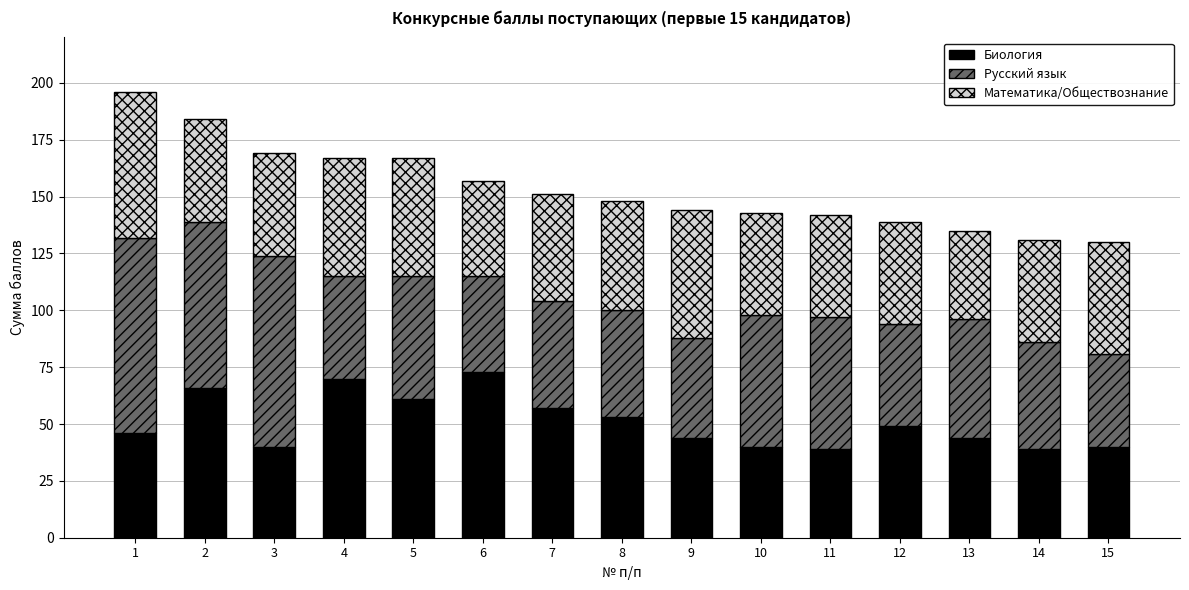

What is the highest value of the Биология series?

73